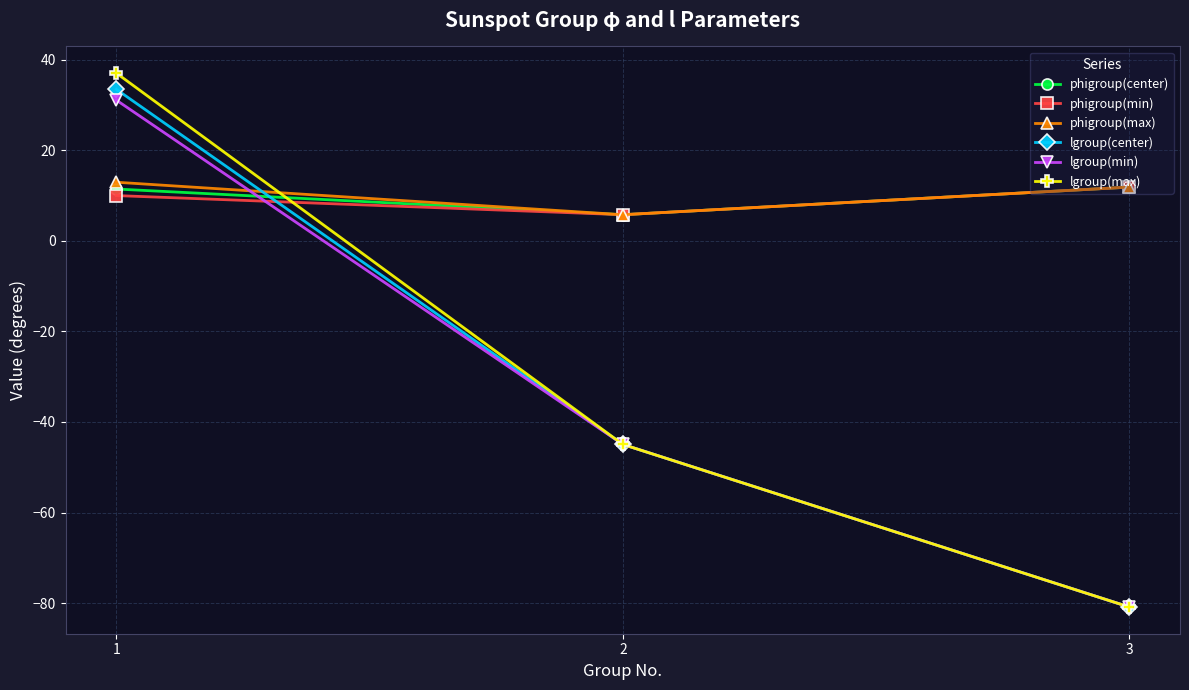

What is the greatest value displayed?

37.0